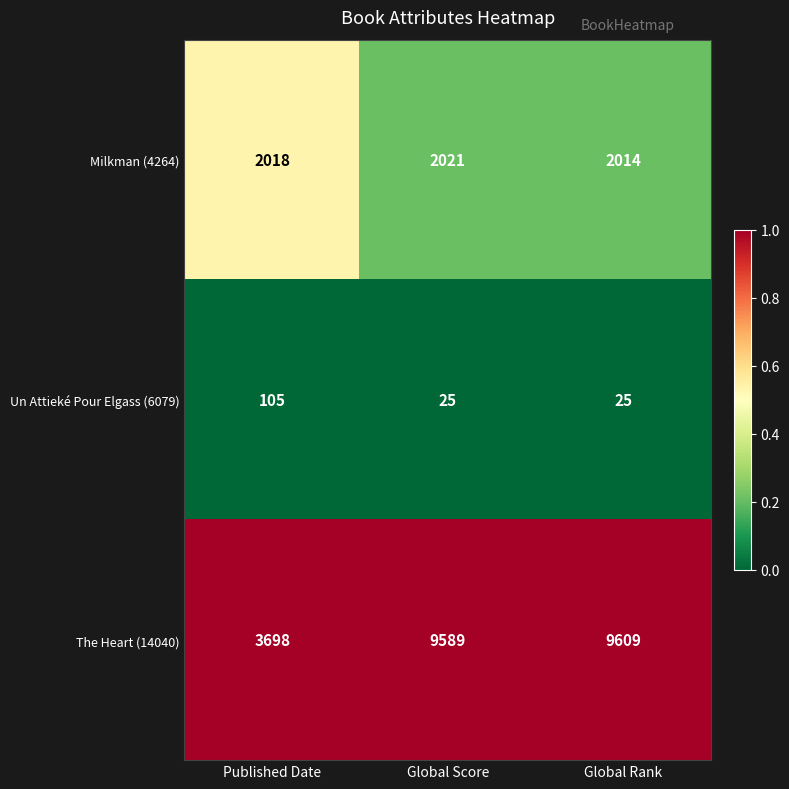

What is the total value across all series at Published Date?

5821